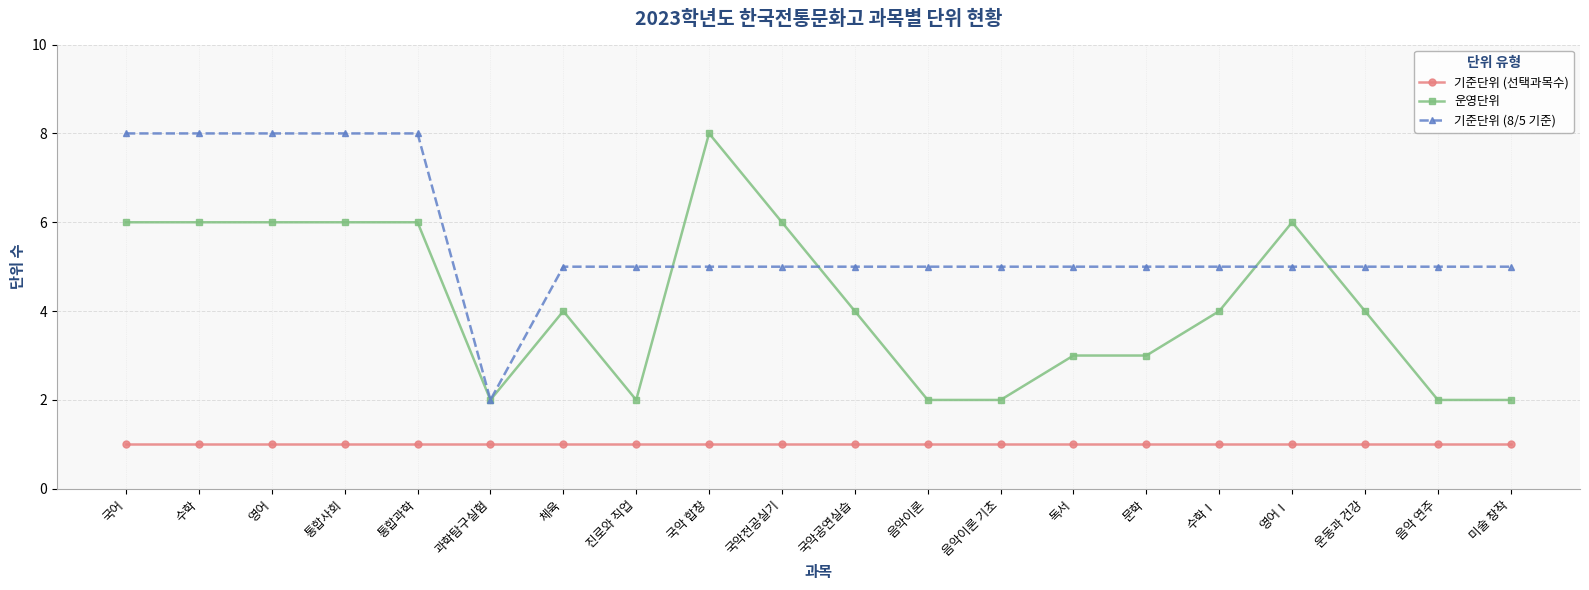

What is the total value across all series at 수학Ⅰ?

10